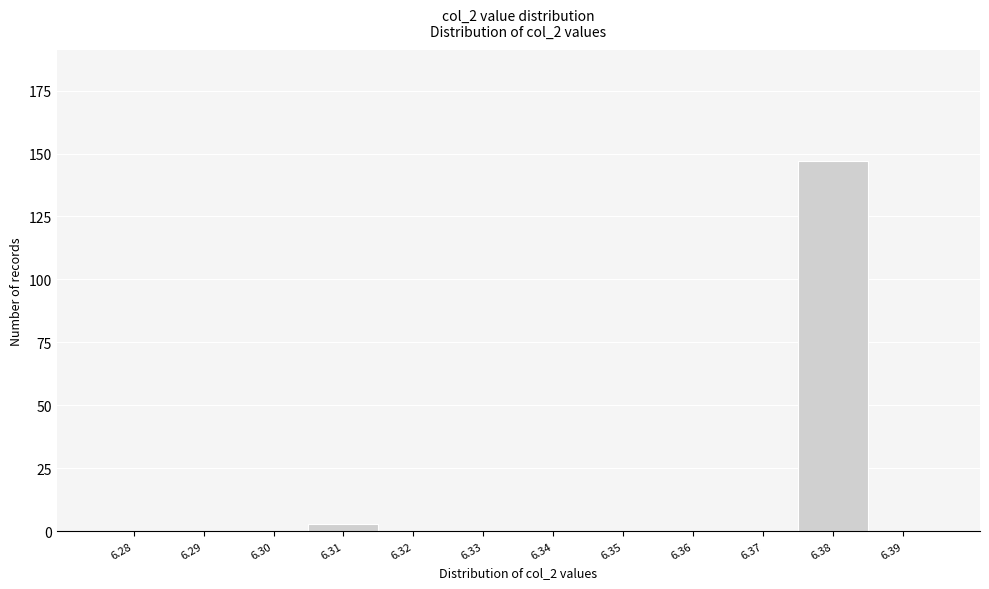

Reading left to right, list all the values displayed in this chart.

6.28=0	6.29=0	6.30=0	6.31=3	6.32=0	6.33=0	6.34=0	6.35=0	6.36=0	6.37=0	6.38=147	6.39=0